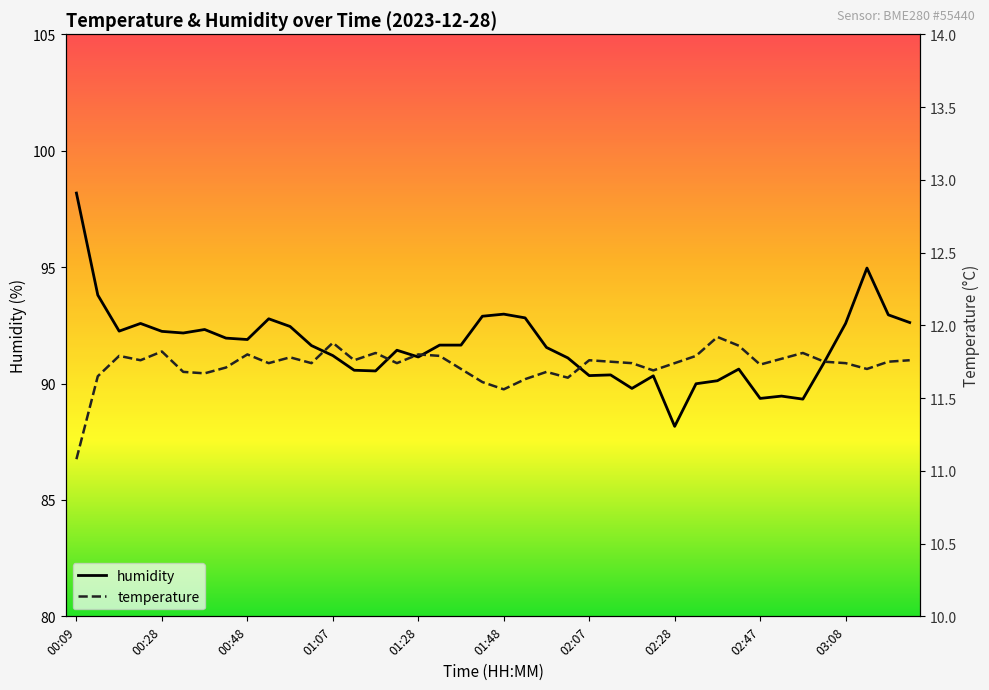

At which category does temperature reach its first local valley?

00:23